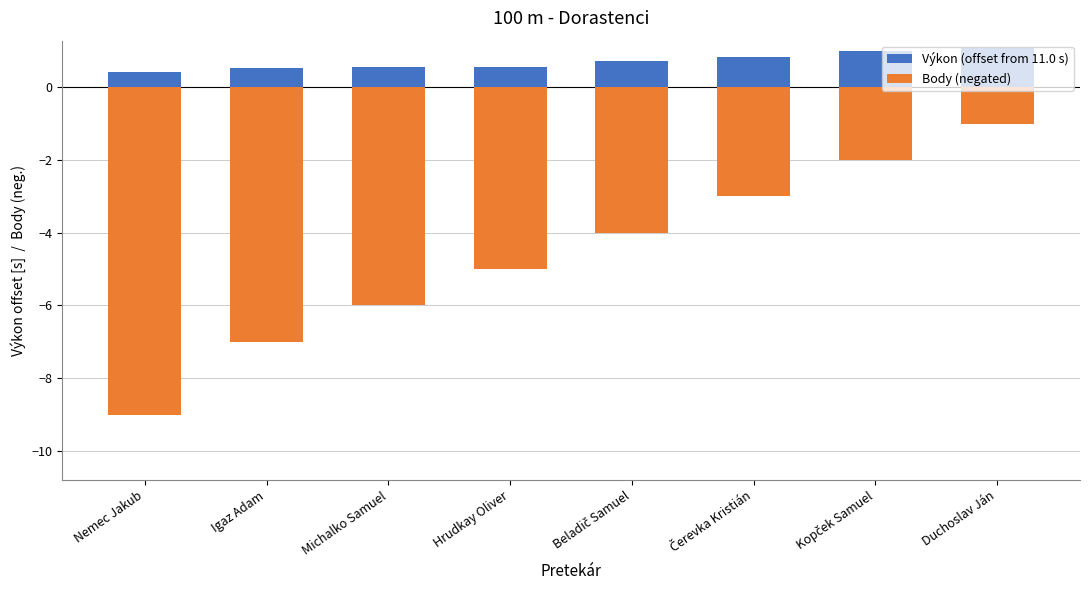

How many Body (negated) values are between -6 and -2?

5